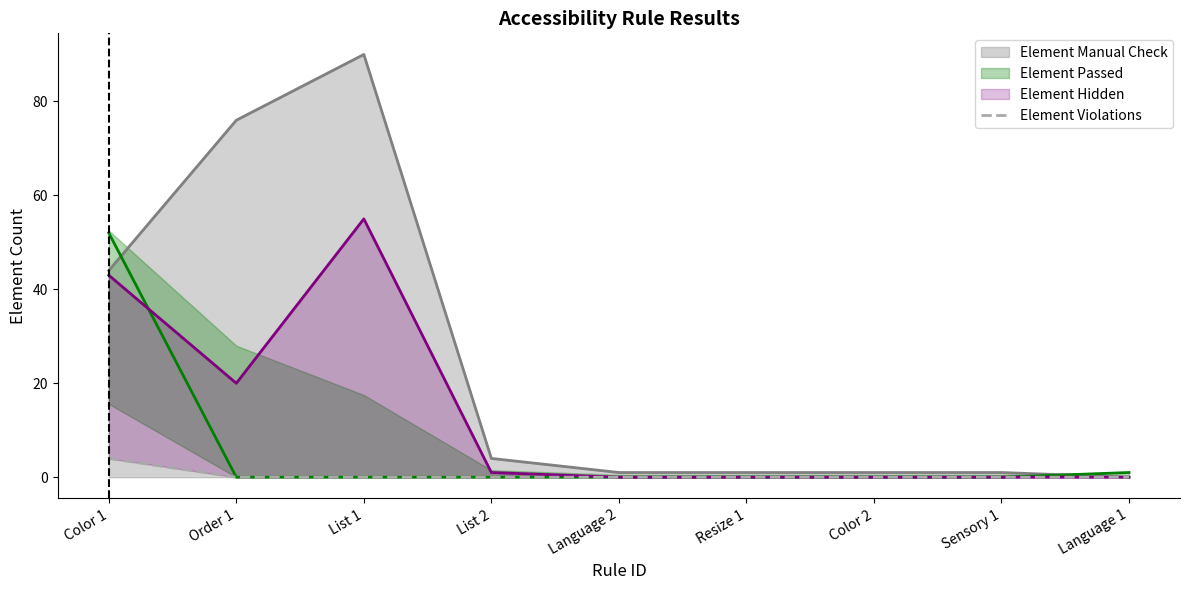

Is it true that Element Manual Check equals 7 at List 2?

False